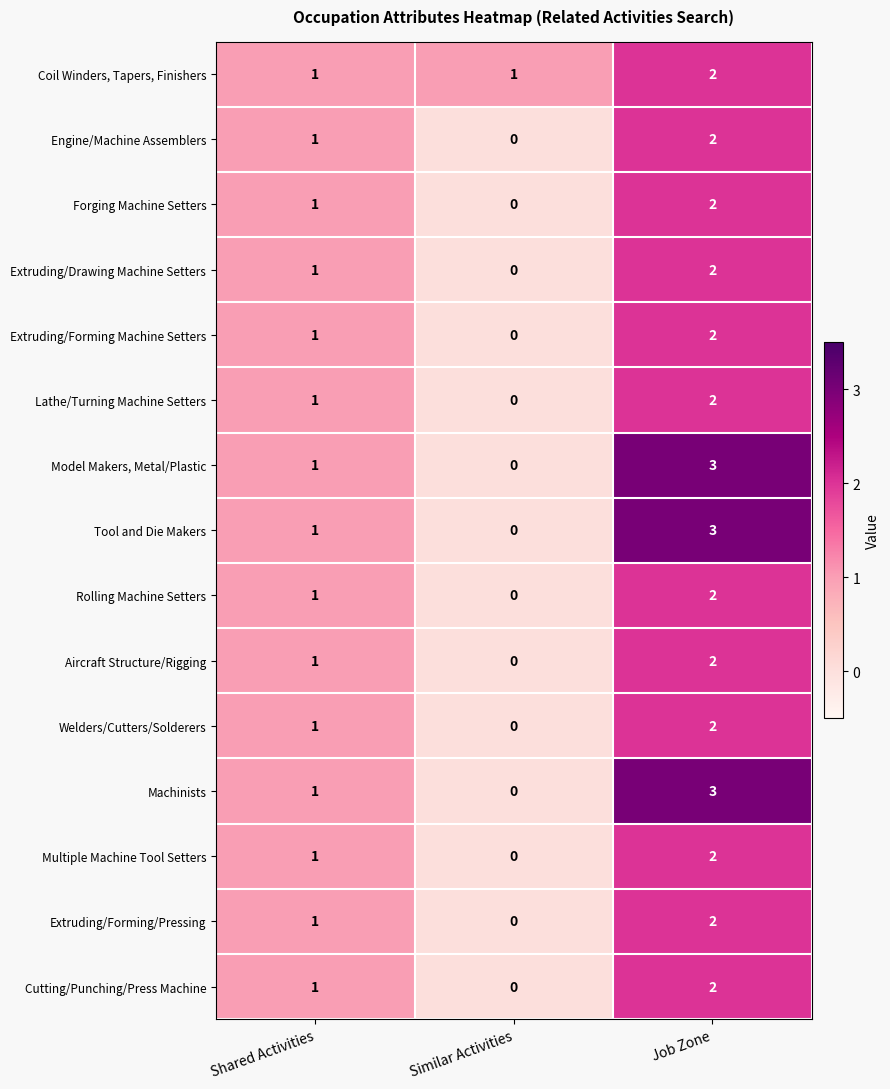

True or false: Welders/Cutters/Solderers has a value of 3 at Job Zone.

False